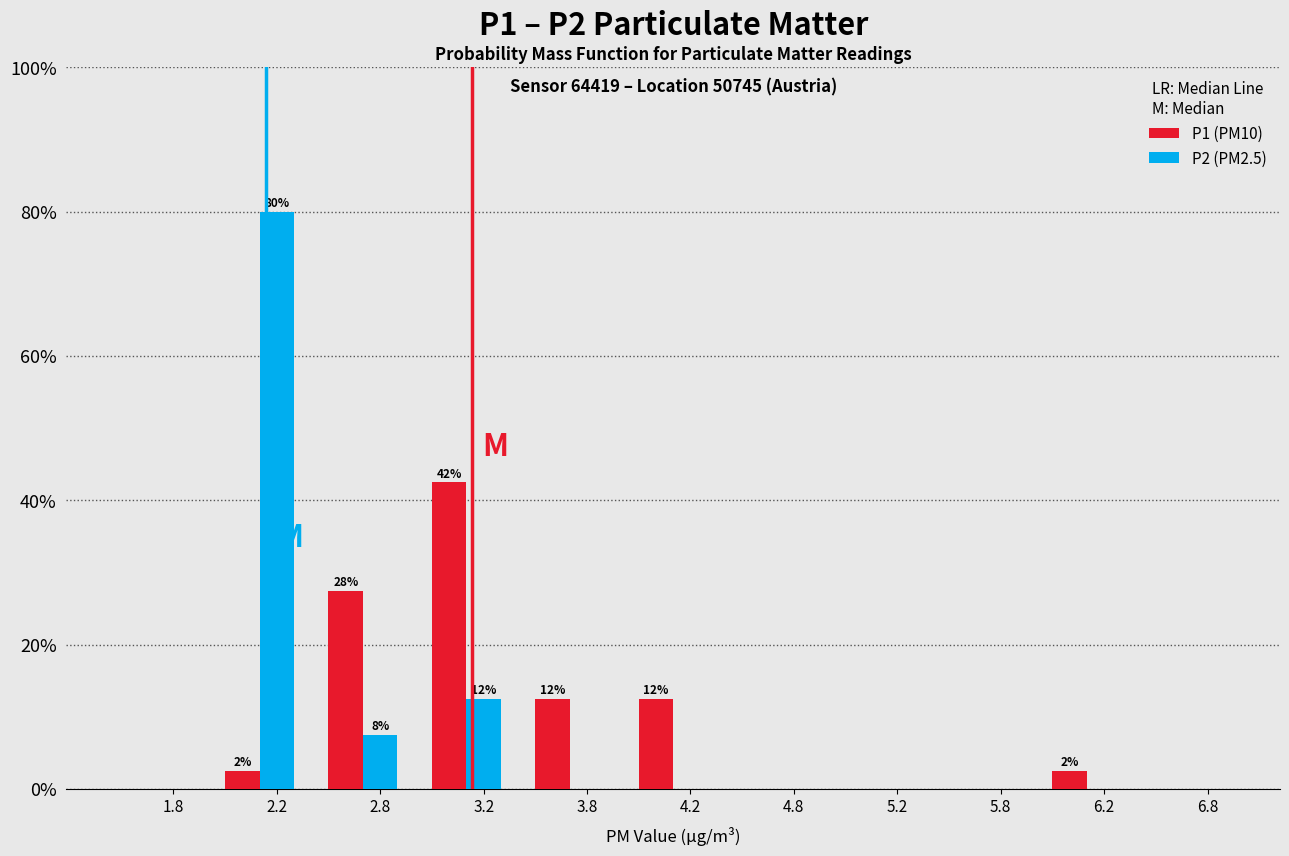

What is the sum of all P2 (PM2.5) values?

100.0